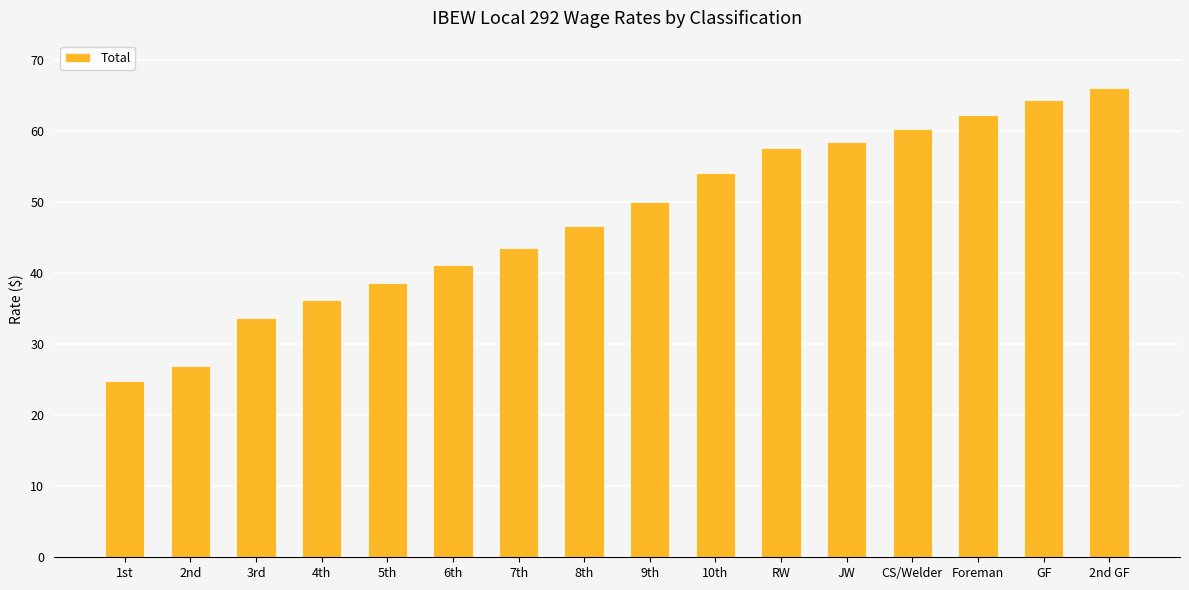

What is the label of the 6th bar from the left?

6th